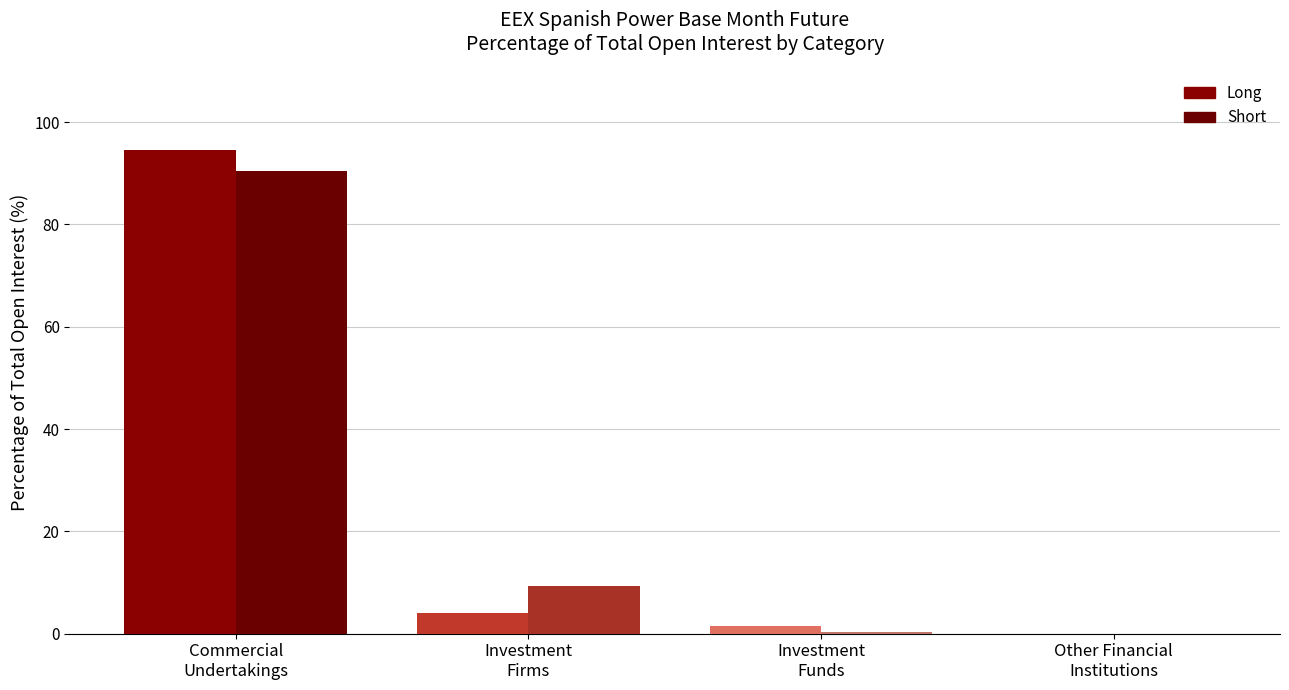

What is the label of the 4th bar from the right?

Commercial
Undertakings